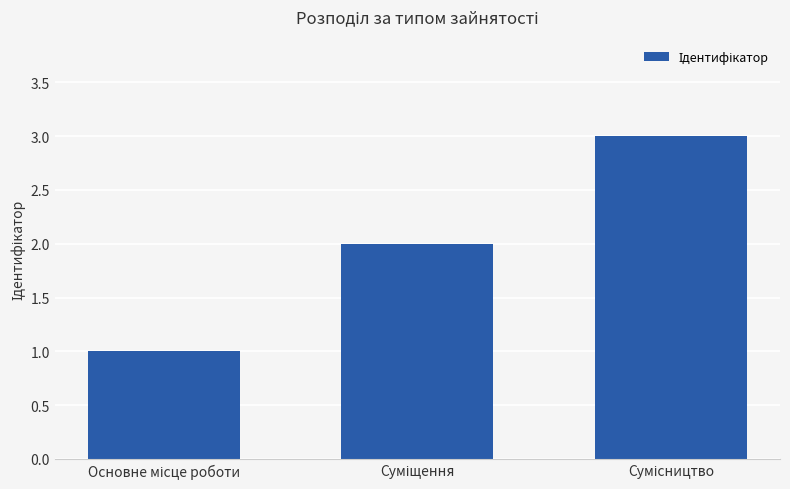

How many values are below 2?

1